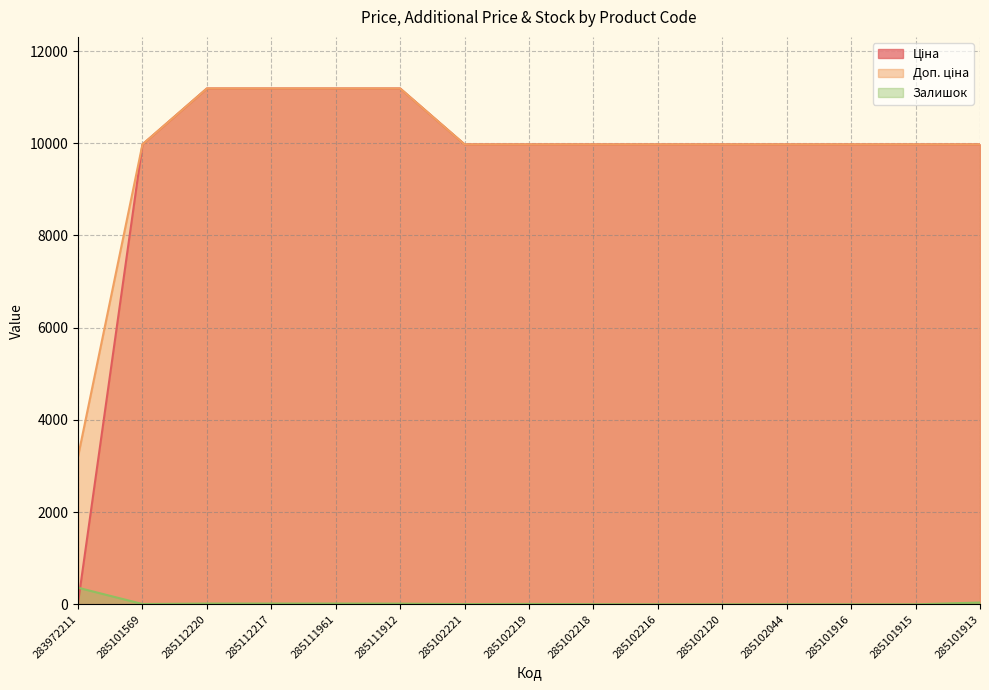

What is the value of the Залишок point at the 6th from the left?

15.0